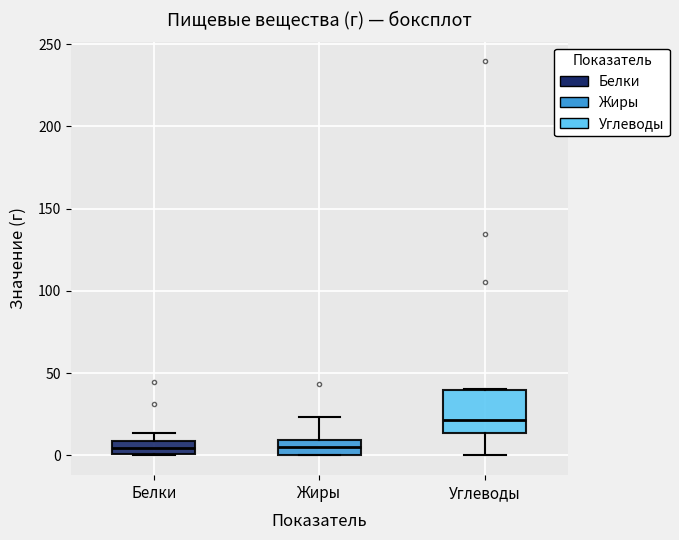

Which box has the highest median line?

Углеводы